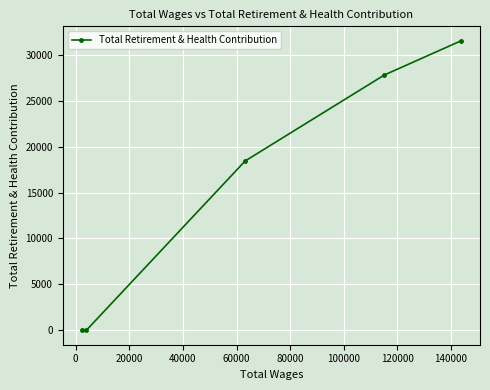

How many distinct data groups are displayed?

1